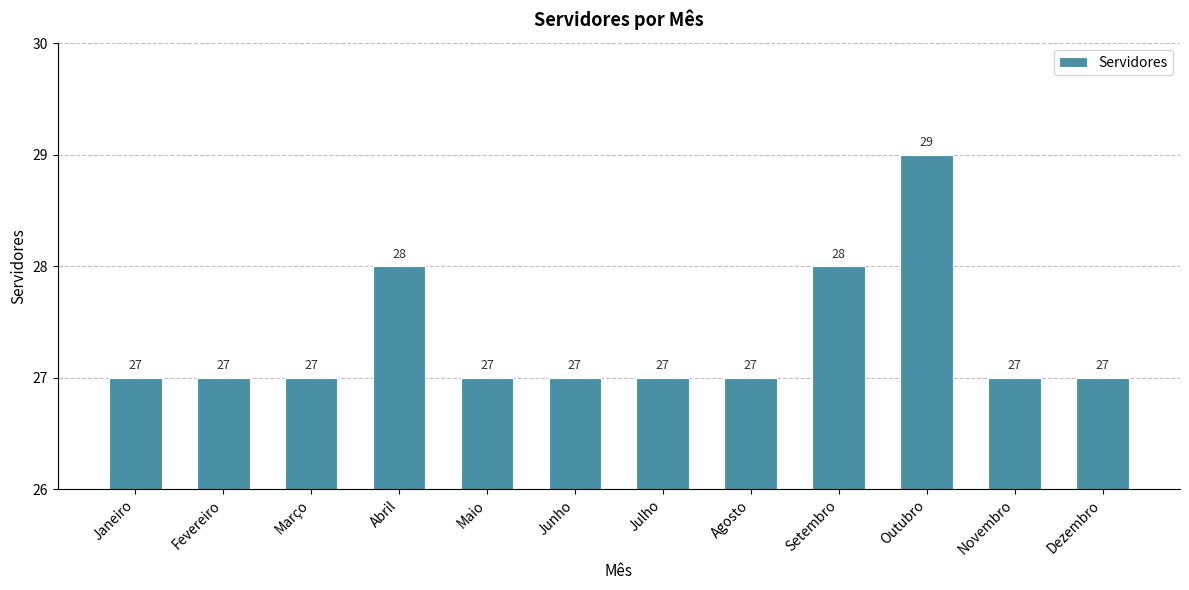

The value at Fevereiro is 27. True or false?

True